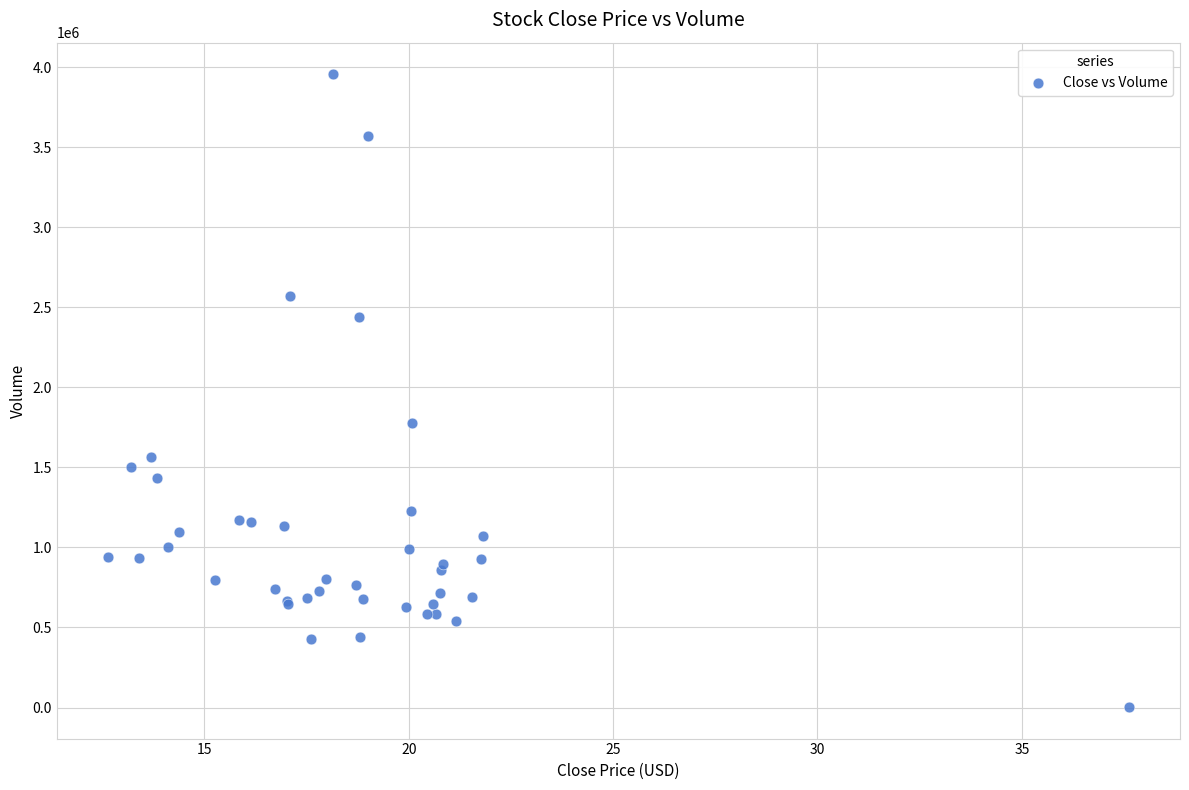

What Y value in the scatter plot is closest to 1979950?

1776600